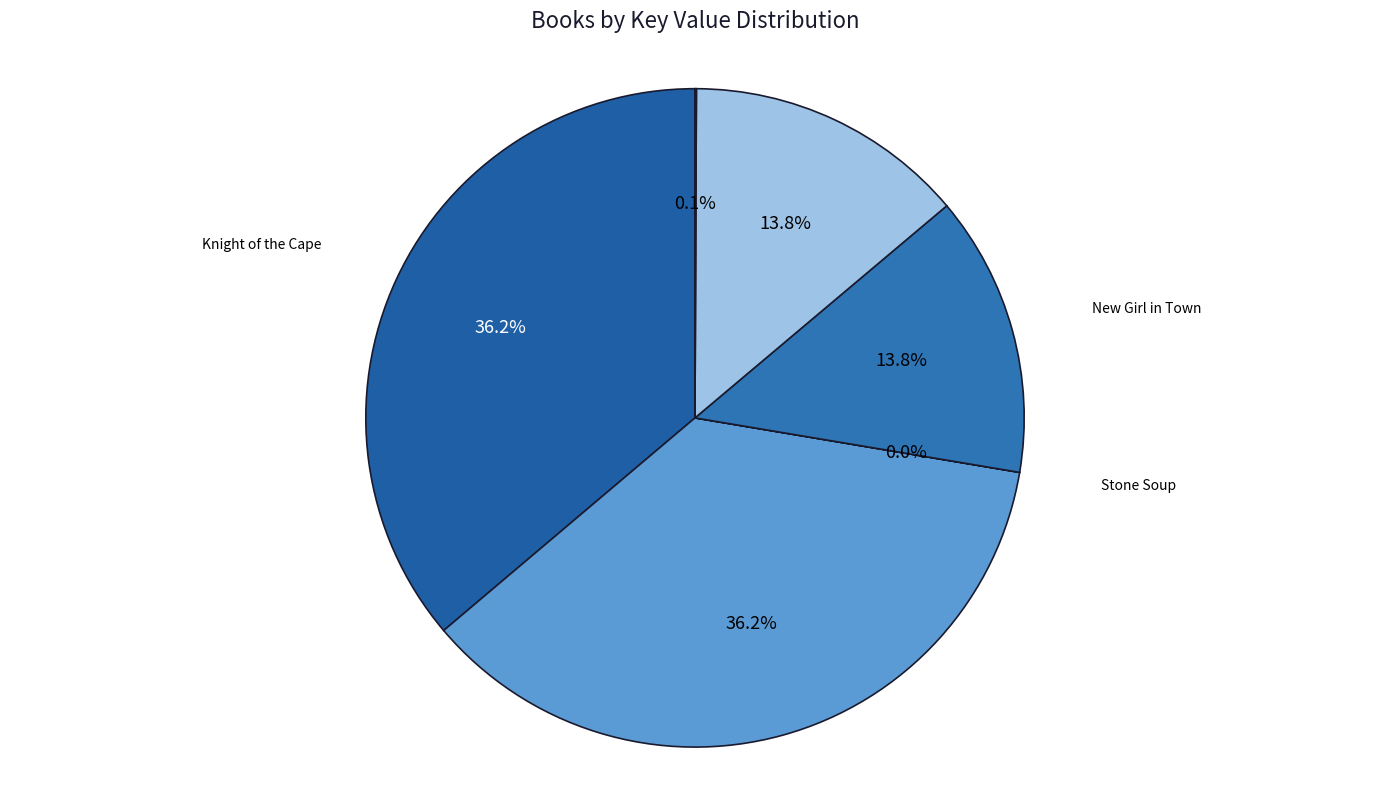

To the nearest percent, what is the difference between the largest and smallest slice percentages?

36%